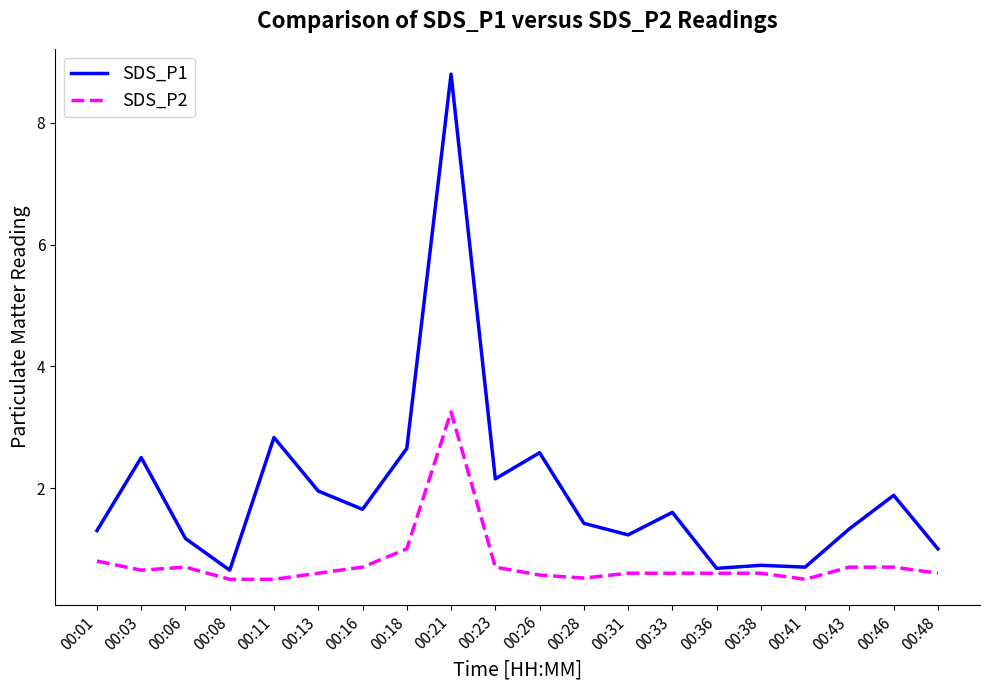

At which category does the chart reach its peak across all series?

00:21